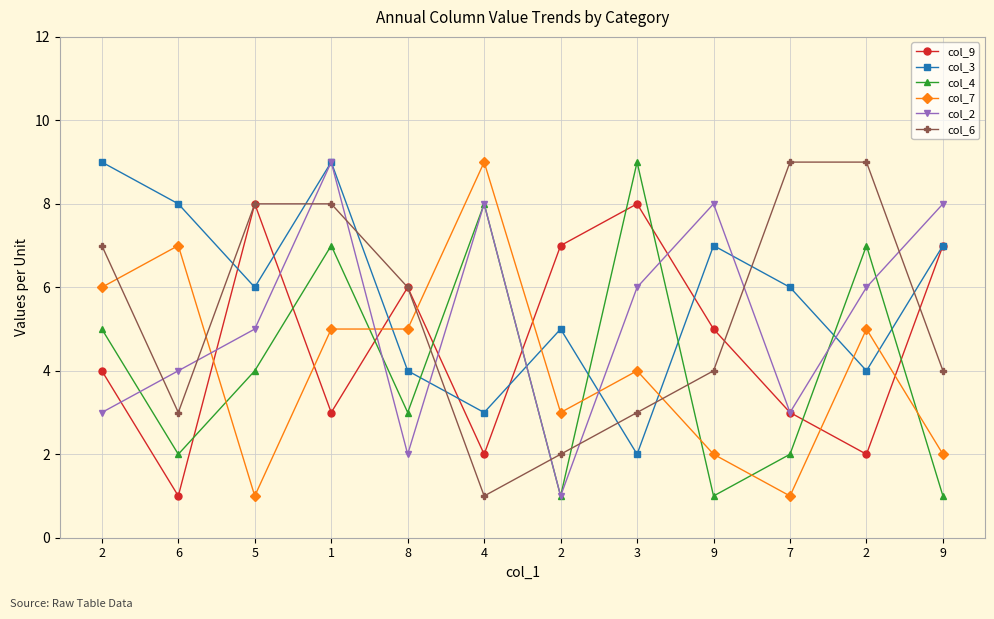

Count the number of data series in this chart.

6